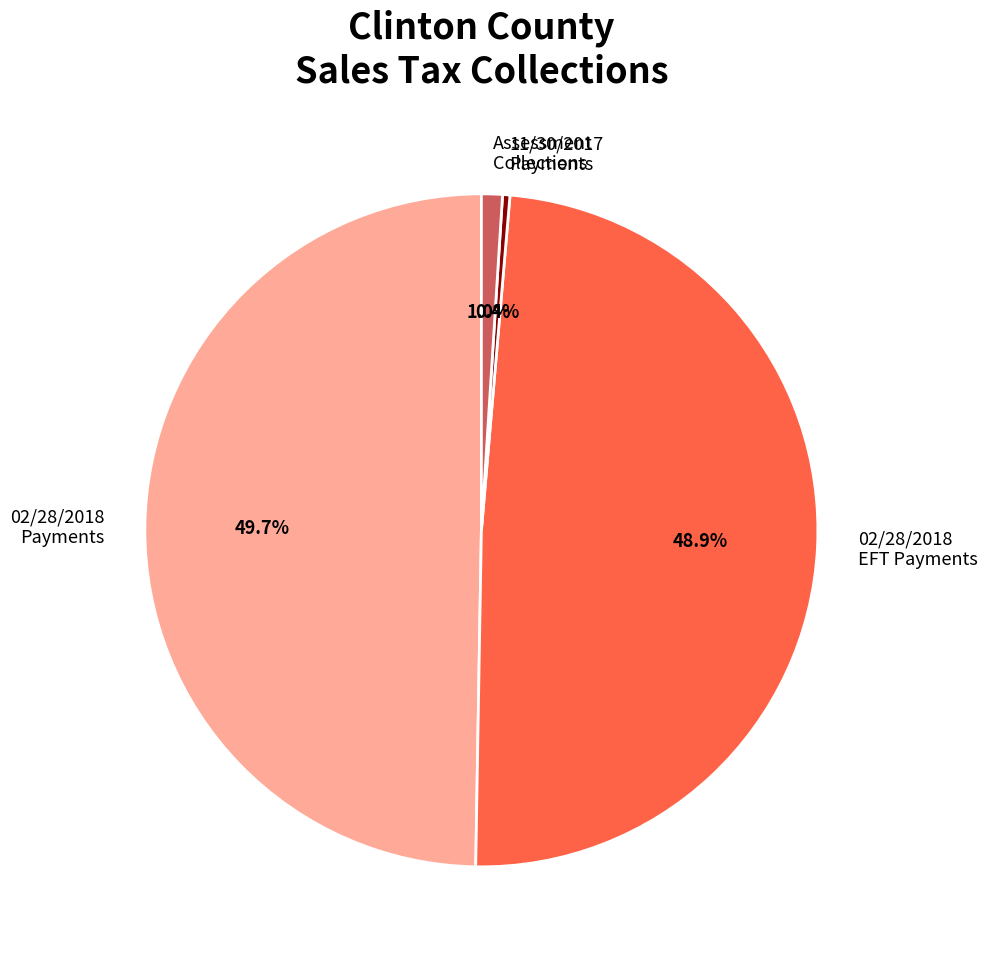

To the nearest percent, what is the average slice percentage?

25%